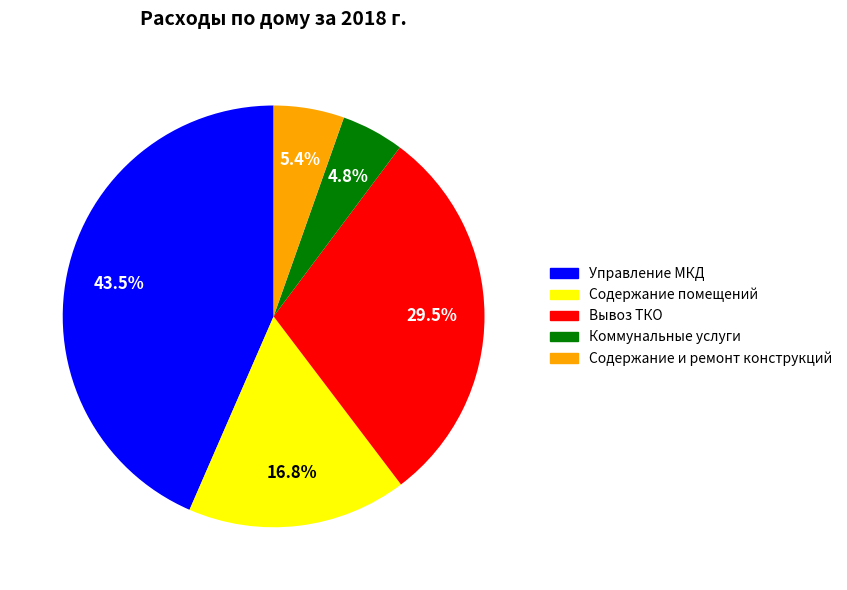

What portion of the pie excludes Коммунальные услуги?

95.2%